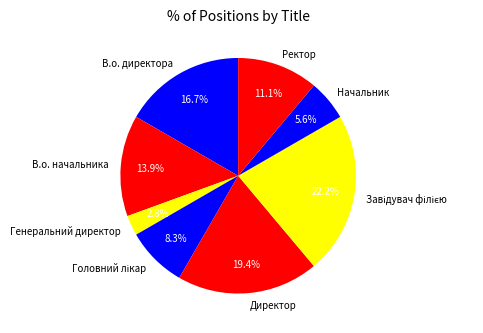

What percentage is the Начальник slice, to the nearest percent?

6%